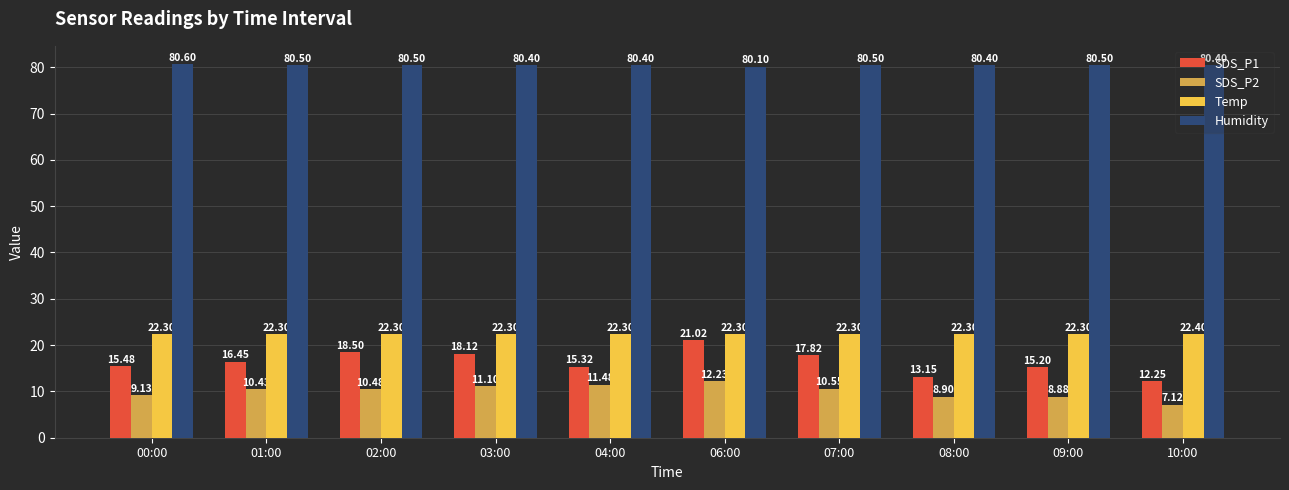

True or false: SDS_P2 has a value of 9.1 at 00:00.

True